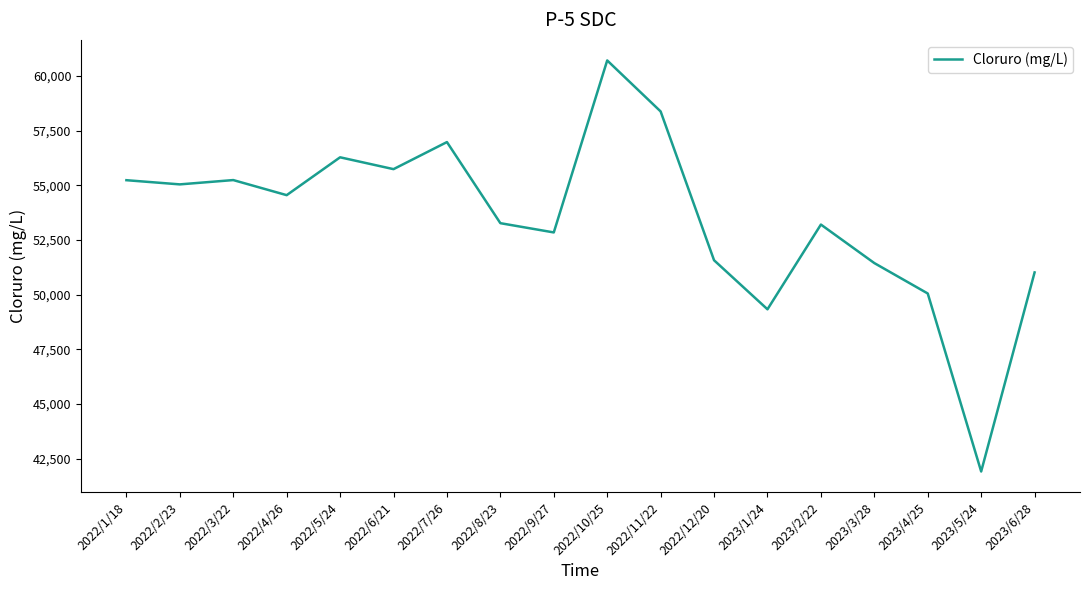

Approximately how many times larger is the value at 2022/2/23 compared to 2022/8/23?

1.0